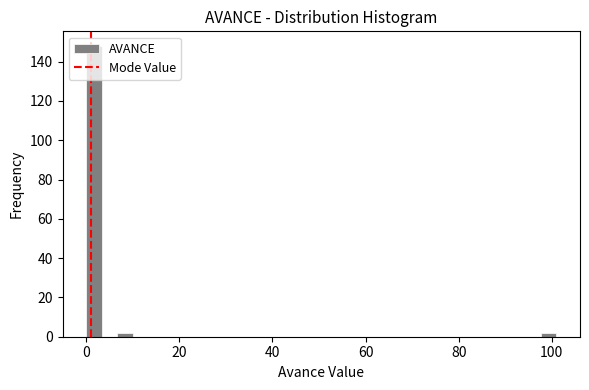

Around what value on the x-axis is the tallest bar? Give the approximate position of its centre, as read against the axis.

2